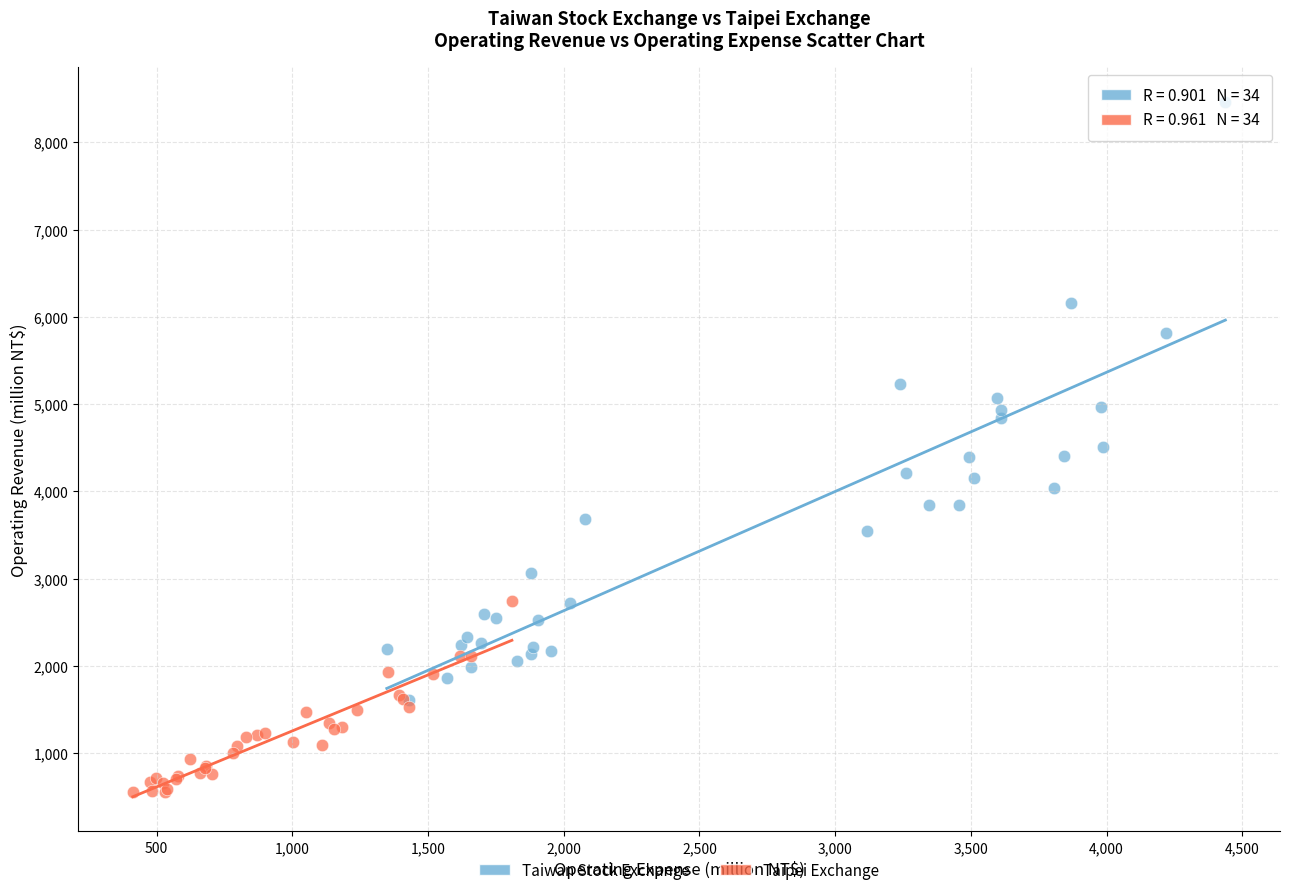

Which series has the widest spread of Y values?

Taiwan Stock Exchange